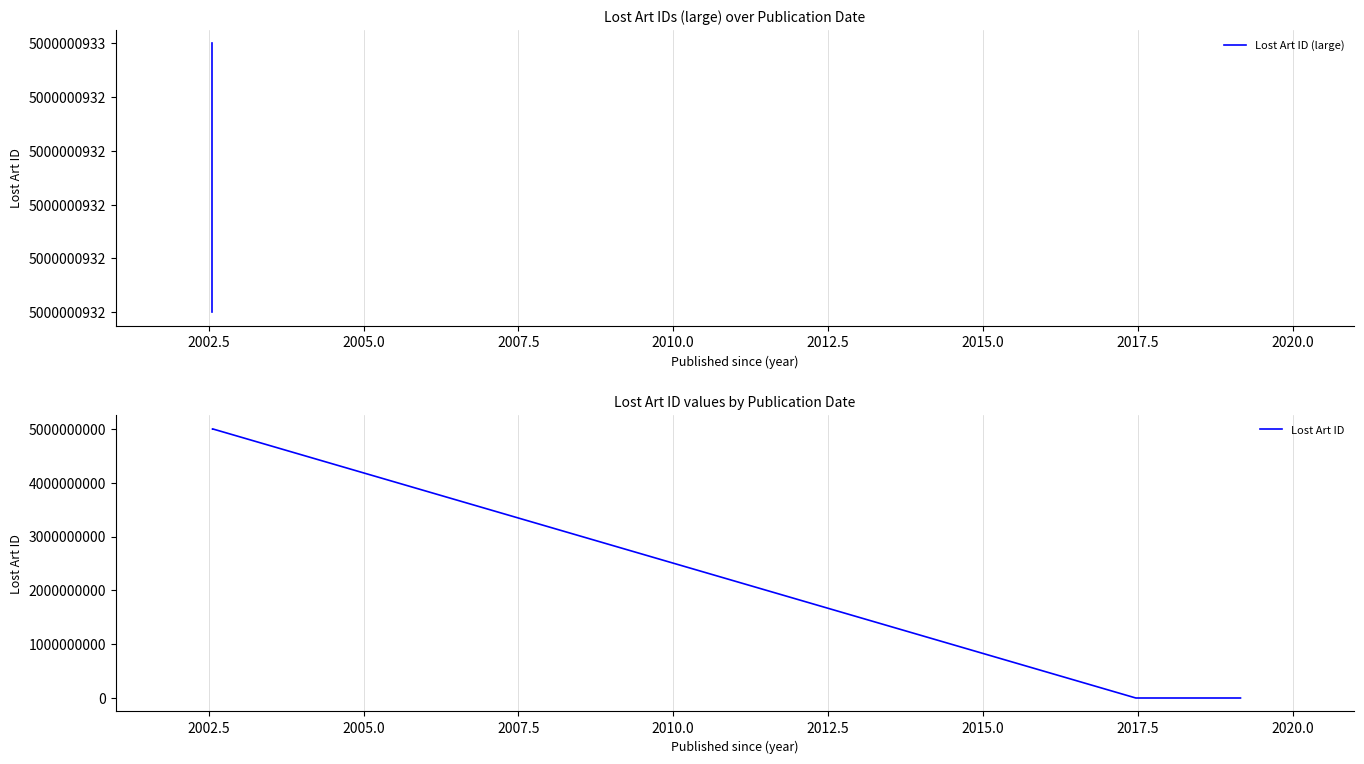

Rank the categories by value from highest to lowest.

2002-07-25, 2002-07-25, 2019-02-27, 2017-06-22